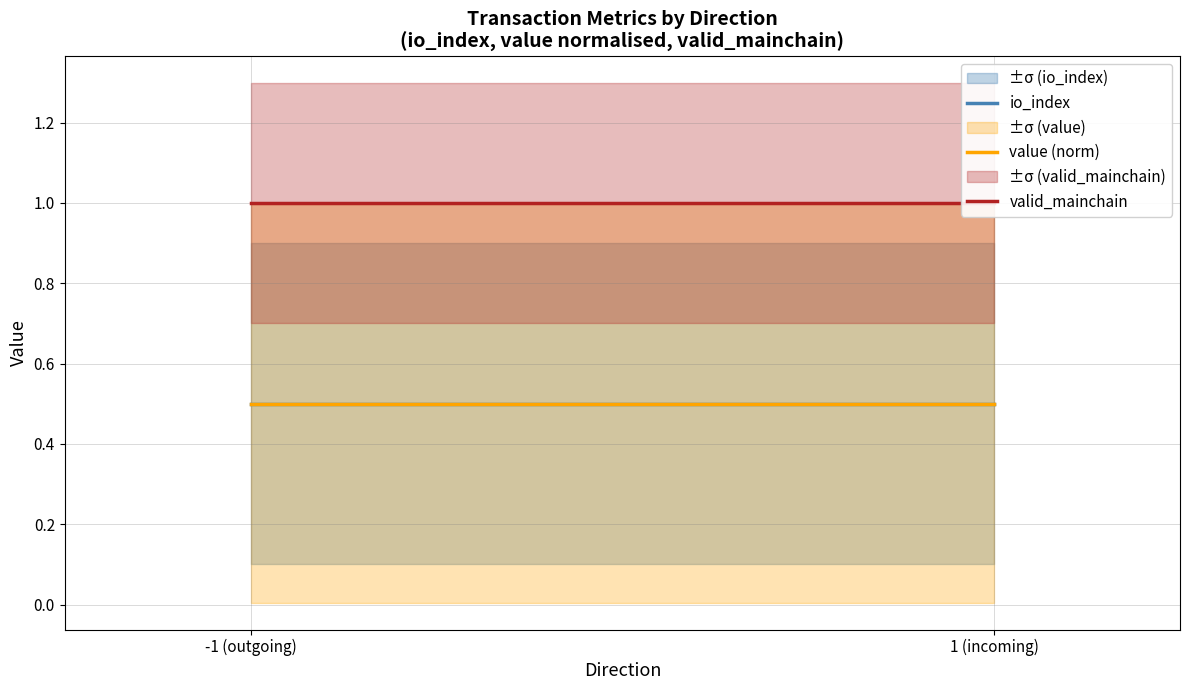

What is the average value of the value (norm) series?

0.5